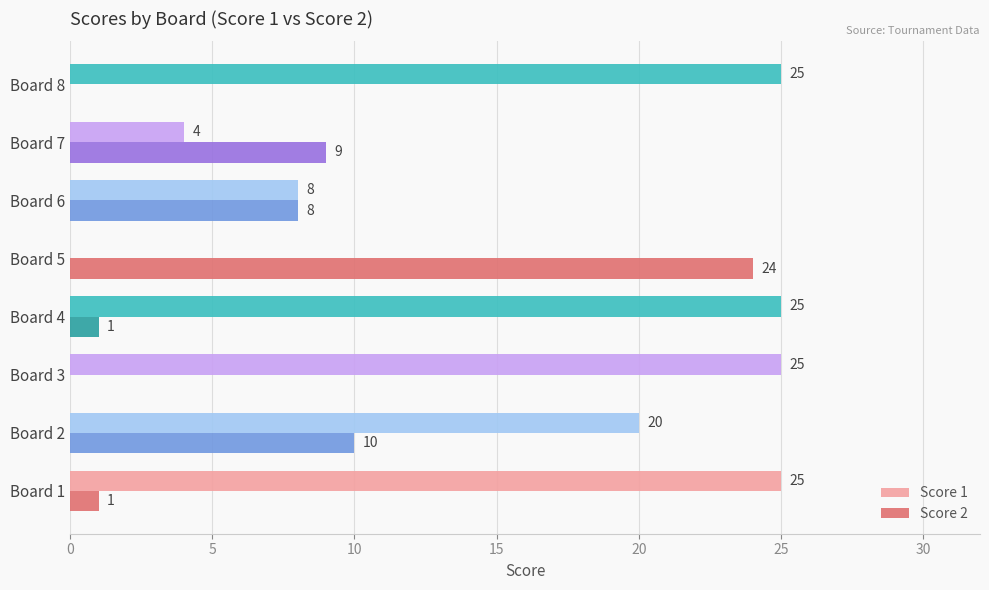

How many Score 1 values are between 8 and 25?

6